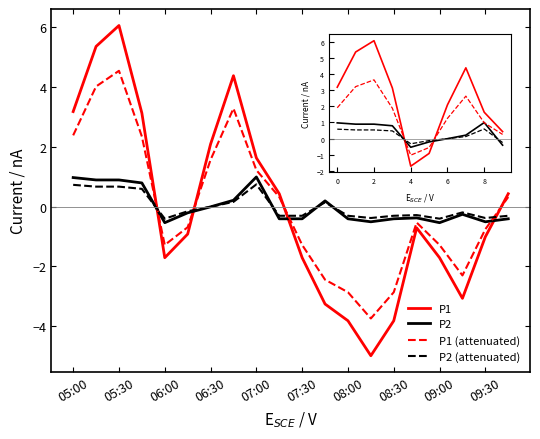

True or false: P2 and P1 (attenuated) intersect in this chart.

True